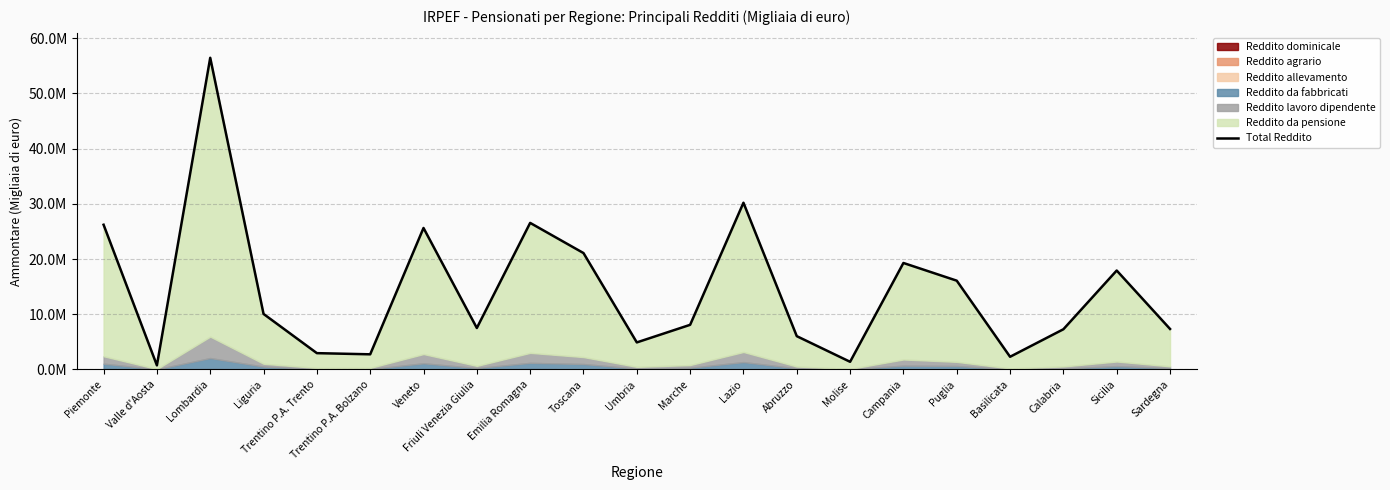

What is the maximum value shown in the chart?

56423485